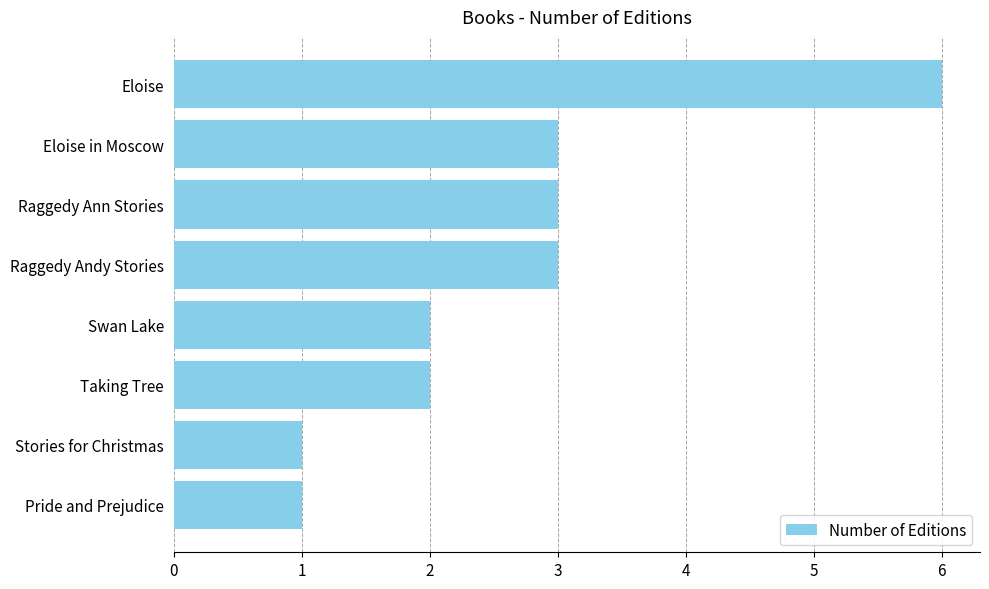

What is the sum of the values at Raggedy Andy Stories and Raggedy Ann Stories?

6